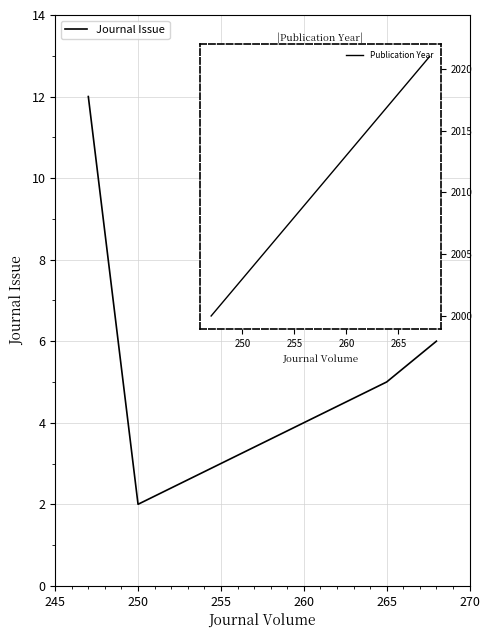

How many interior local valleys (lower than both neighbors) does the data have?

1